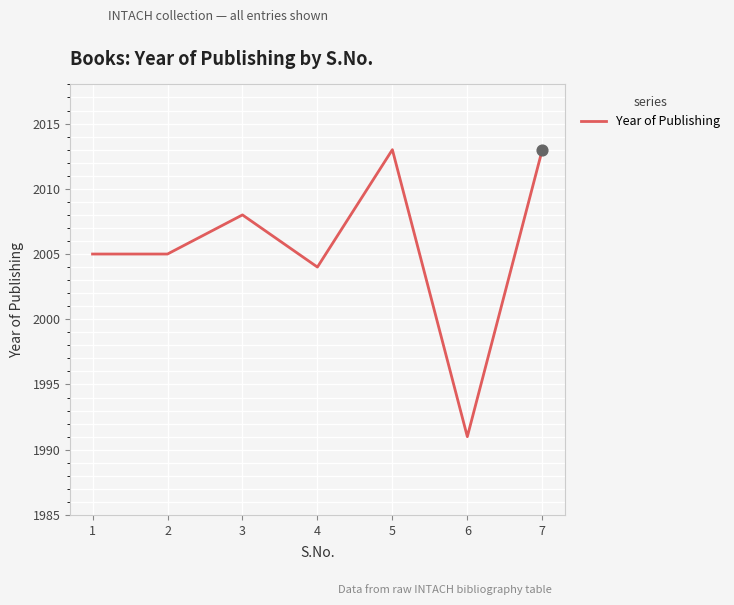

What is the change in value from 4 to 5?

+9